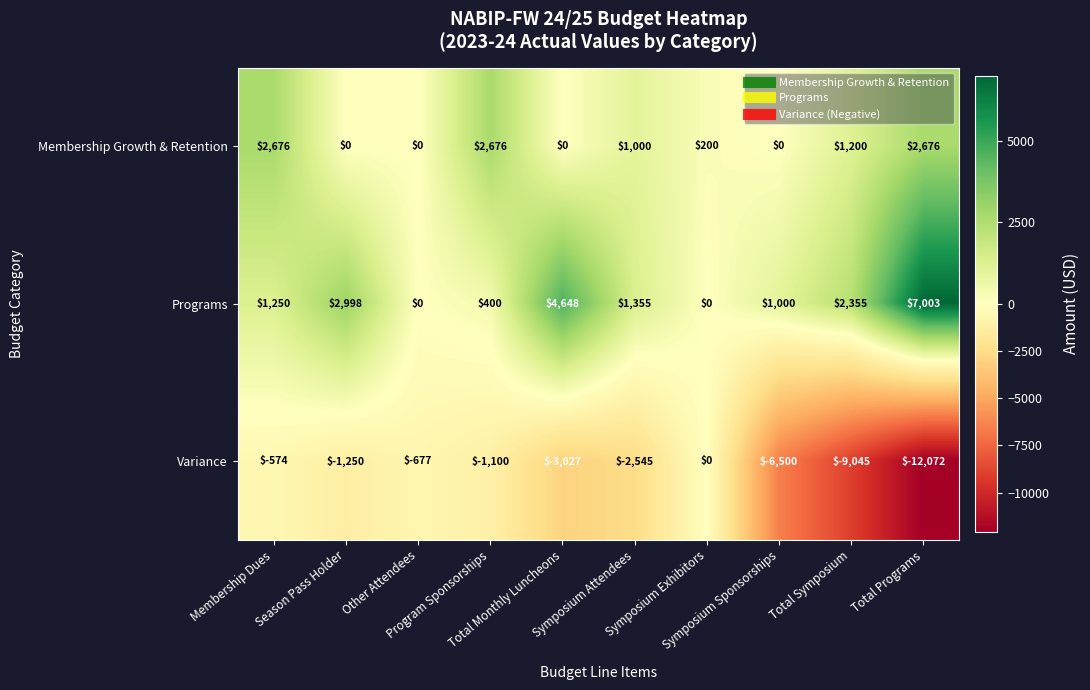

How many series are shown in this chart?

3